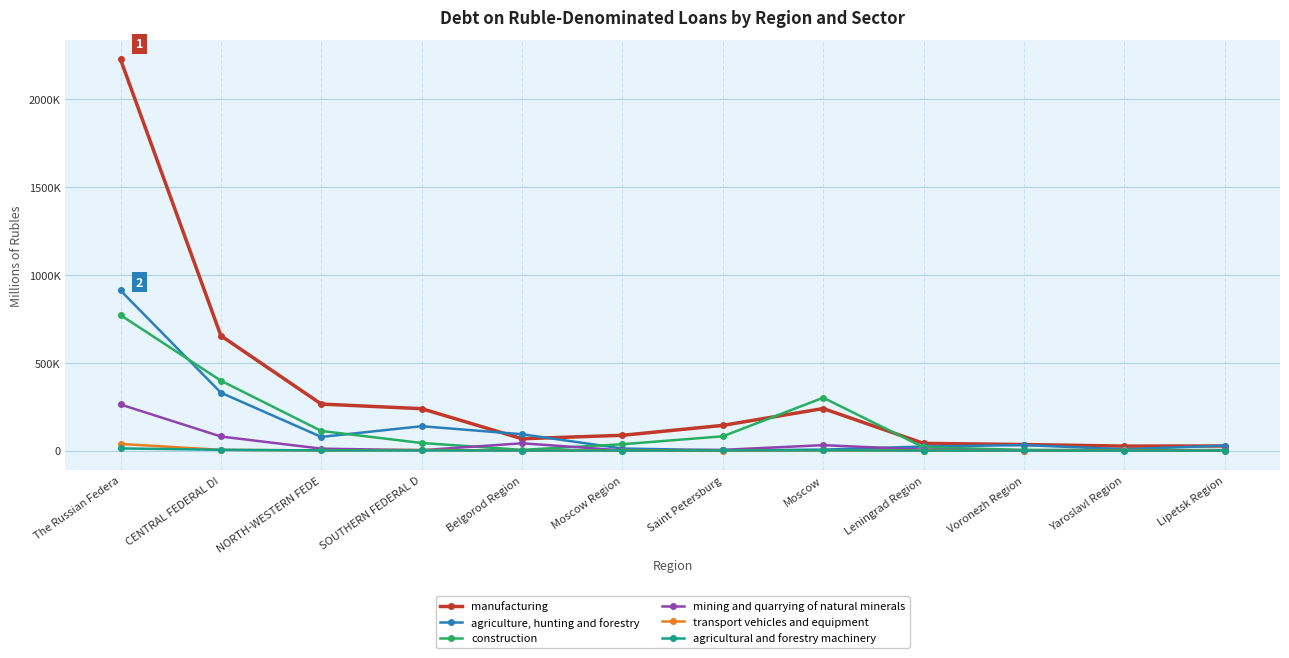

Rank the categories by agricultural and forestry machinery value from lowest to highest.

Yaroslavl Region, Leningrad Region, Lipetsk Region, Moscow Region, Belgorod Region, Voronezh Region, Saint Petersburg, NORTH-WESTERN FEDE, SOUTHERN FEDERAL D, Moscow, CENTRAL FEDERAL DI, The Russian Federa